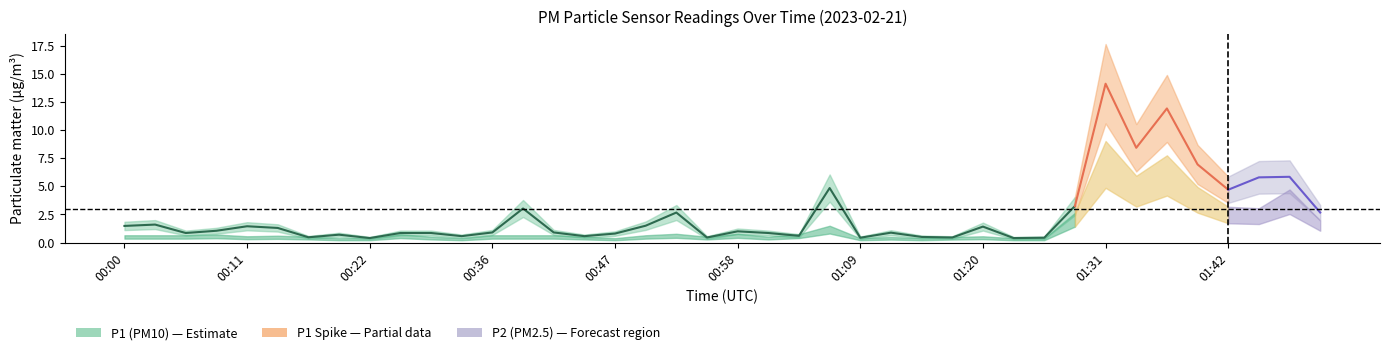

How many lines are shown in the chart?

2